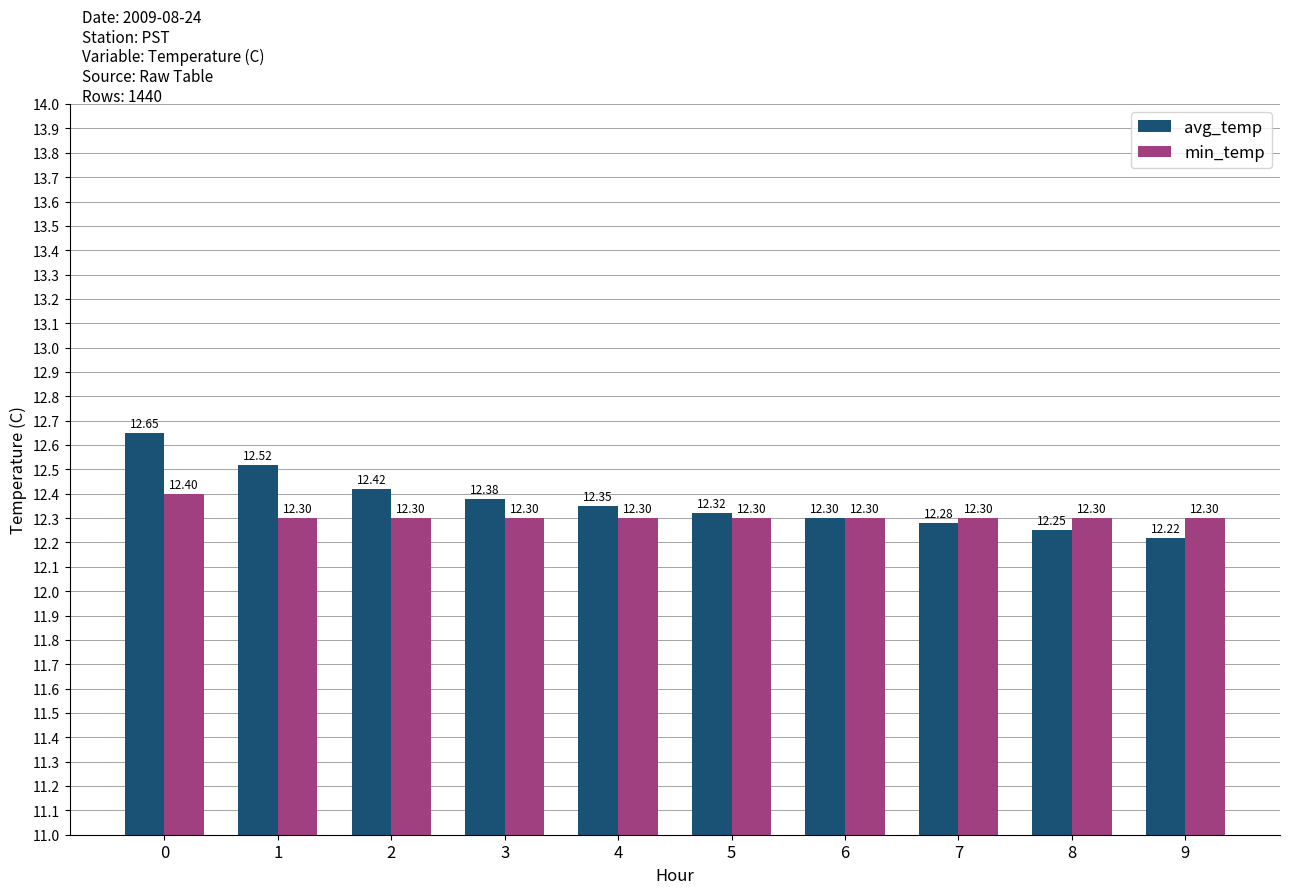

The value of min_temp at 2 is 12.3. True or false?

True